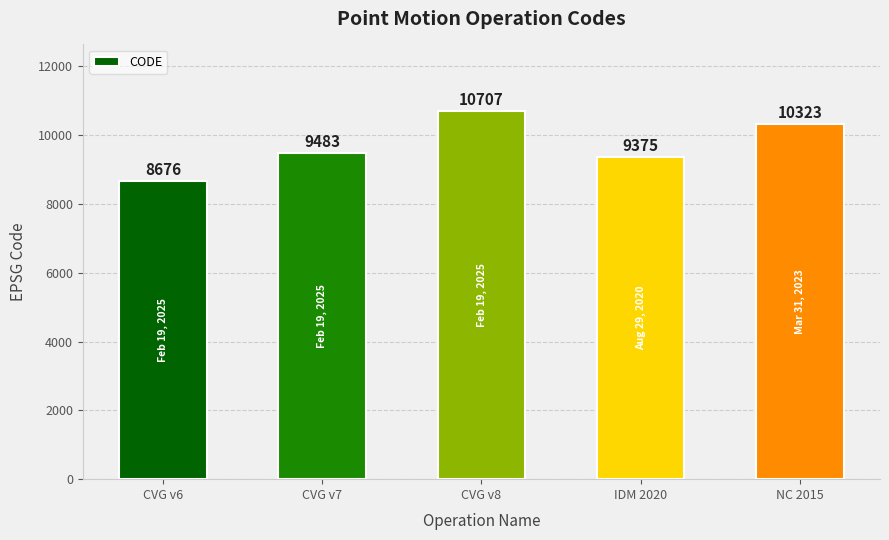

Reading left to right, transcribe all the data shown in this chart.

8676	9483	10707	9375	10323